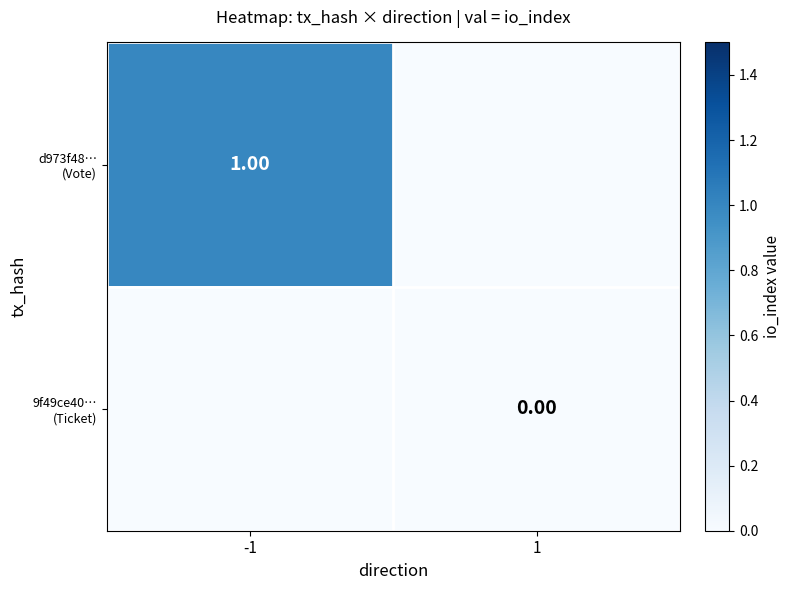

At which label does 9f49ce40… (Ticket) reach its minimum?

-1